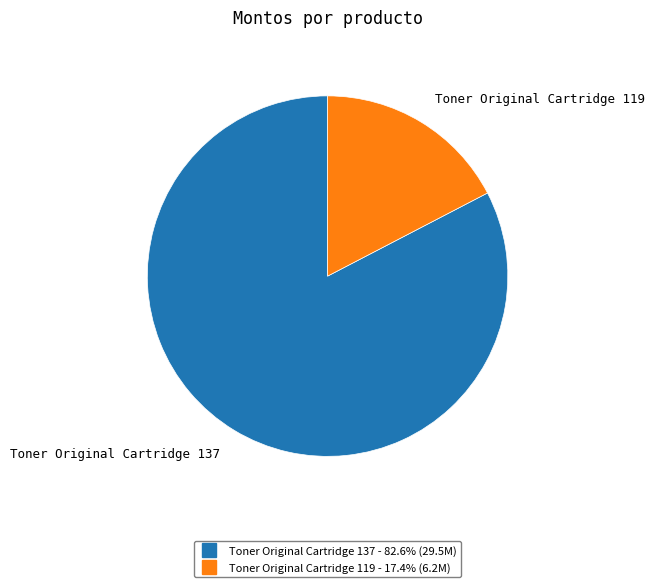

How many segments does this pie chart have?

2